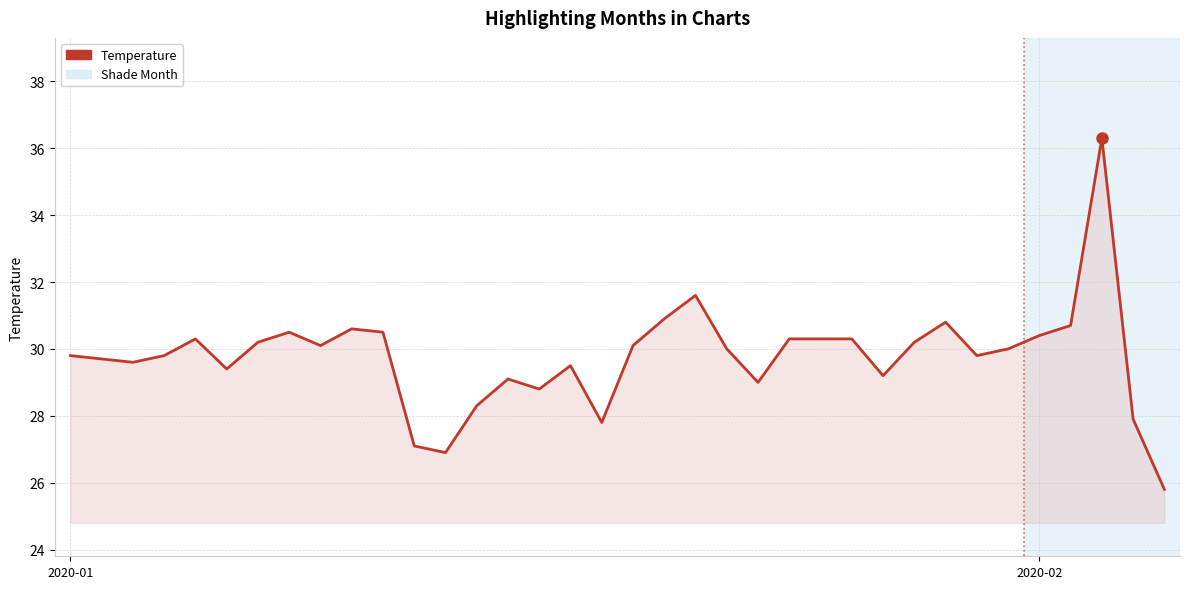

What is the difference between the maximum and minimum values?

10.5